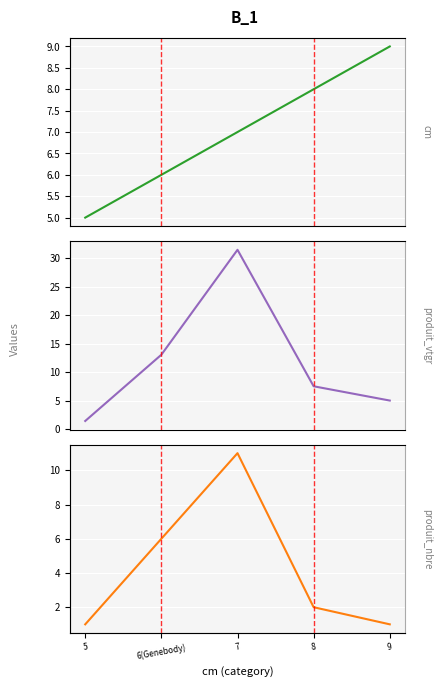

What is the difference between the maximum and second lowest values in the cm series?

3.0